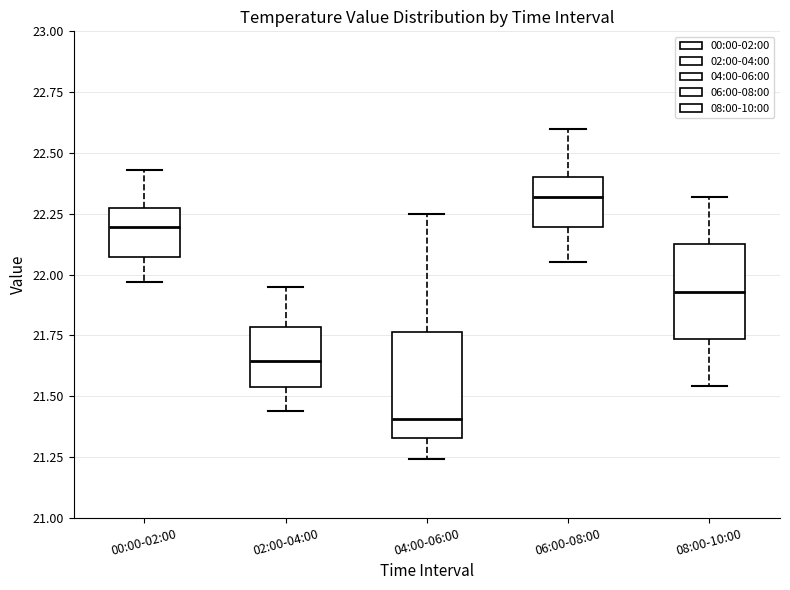

Reading left to right, read every box against the y-axis: the position of its median line, the range the box covers, and the ends of its whiskers. The values are not printed on the chart, so give them approximately, as read against the axis.

00:00-02:00: median 22.20, box 22.05 to 22.25, whiskers 21.95 to 22.45
02:00-04:00: median 21.65, box 21.55 to 21.80, whiskers 21.45 to 21.95
04:00-06:00: median 21.40, box 21.35 to 21.75, whiskers 21.25 to 22.25
06:00-08:00: median 22.30, box 22.20 to 22.40, whiskers 22.05 to 22.60
08:00-10:00: median 21.95, box 21.75 to 22.15, whiskers 21.55 to 22.30